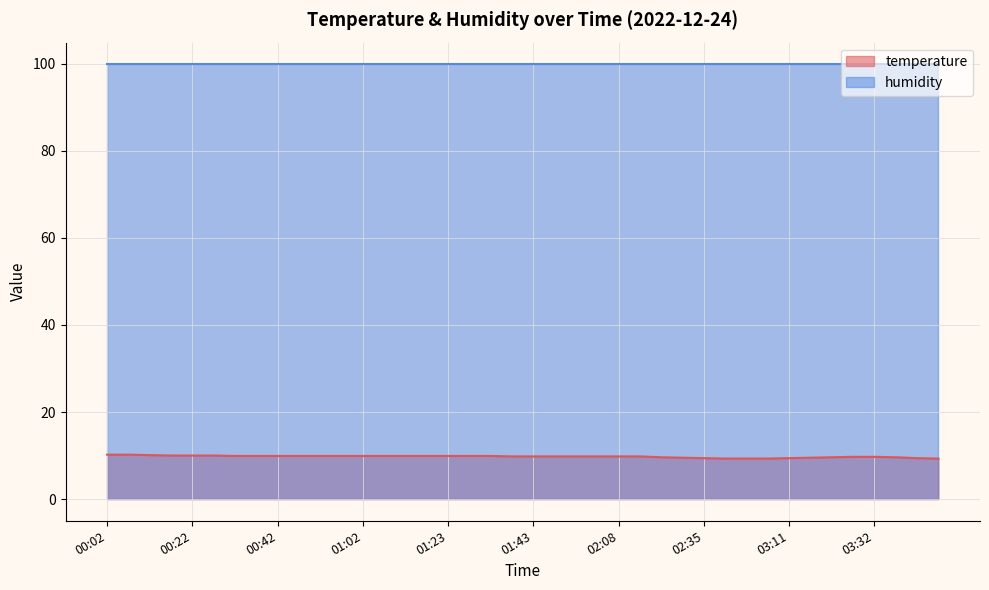

Count the number of categories in the chart.

40